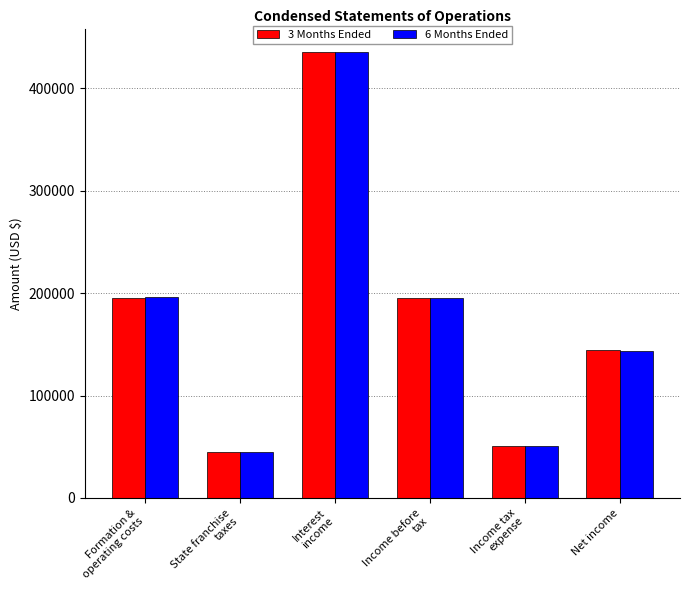

Which category has the lowest value in the 6 Months Ended series?

State franchise
taxes